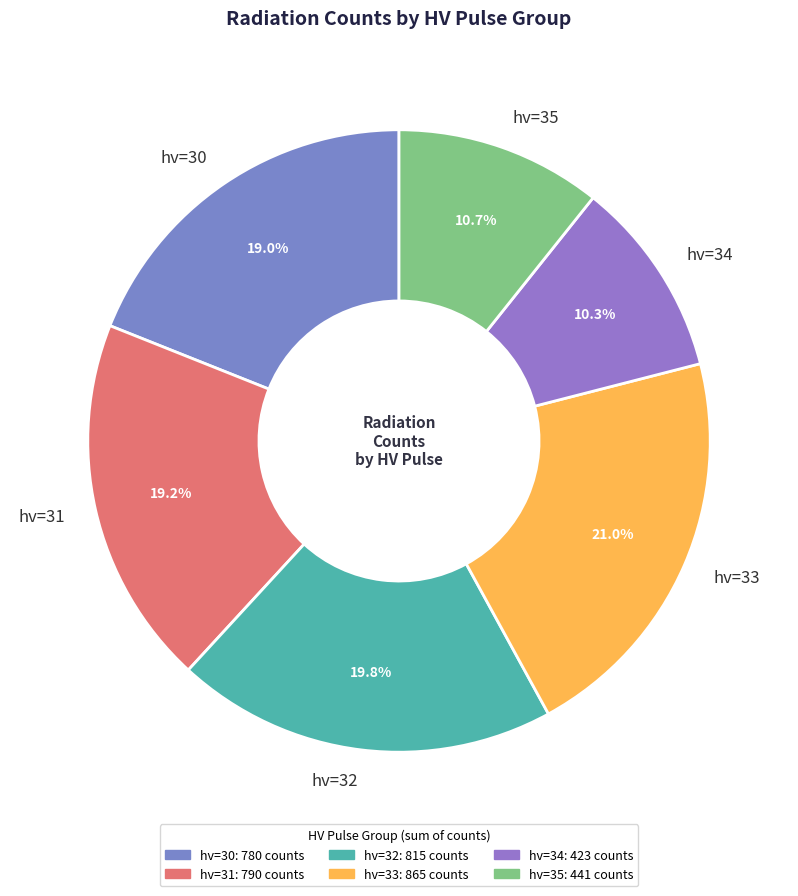

Is there a majority slice in this chart?

No